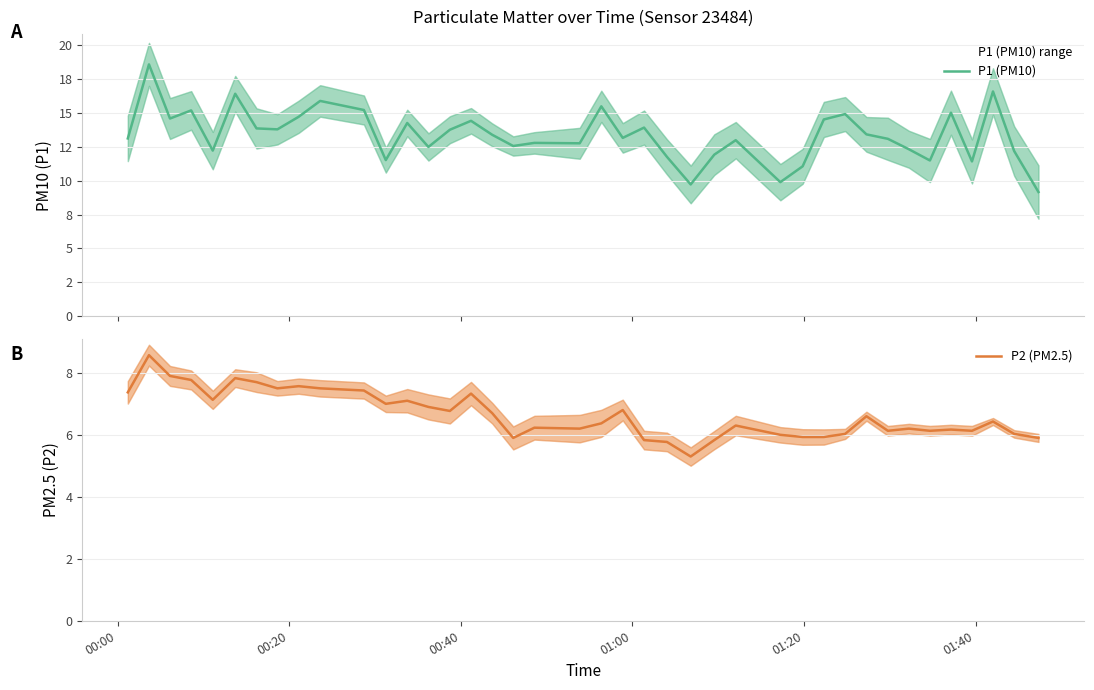

What is the lowest value of the P2 (PM2.5) series?

5.3